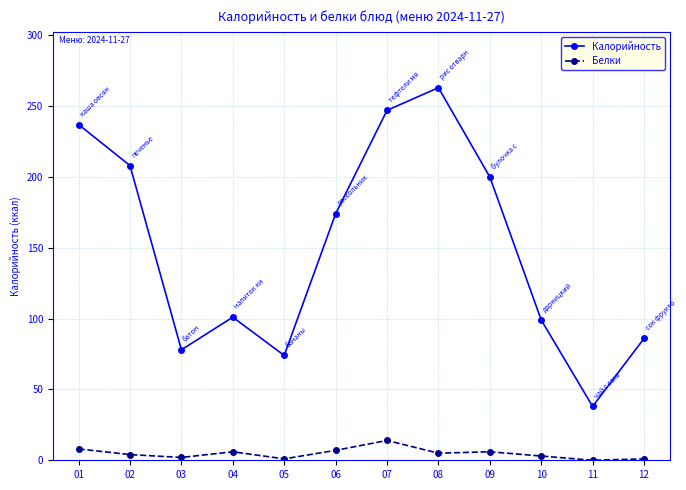

At which label does Калорийность reach its peak?

08